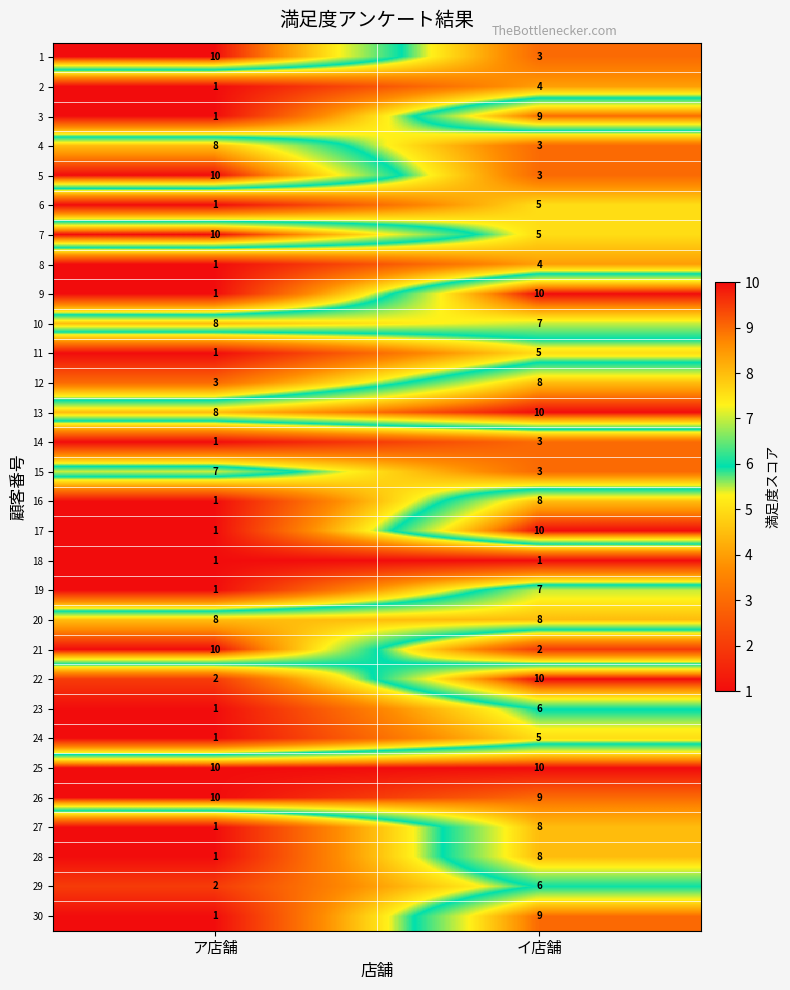

Rank the categories by 11 value from lowest to highest.

ア店舗, イ店舗